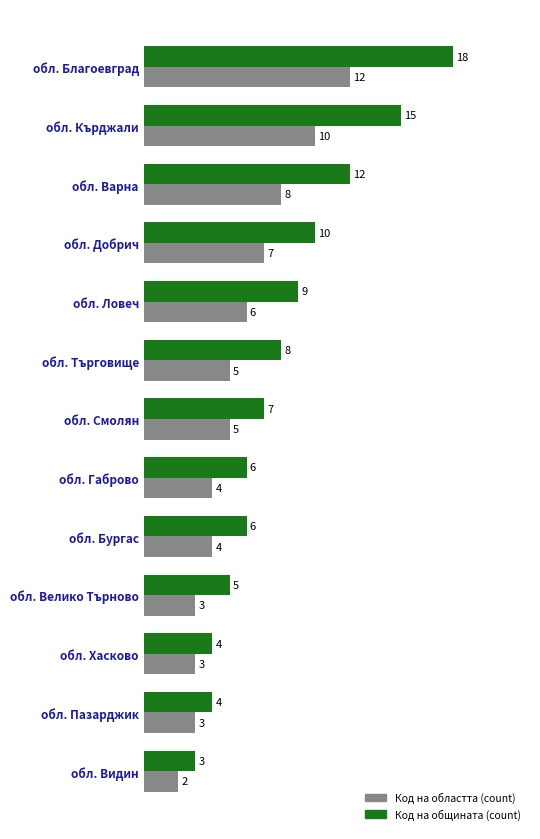

How many categories are shown in the chart?

13